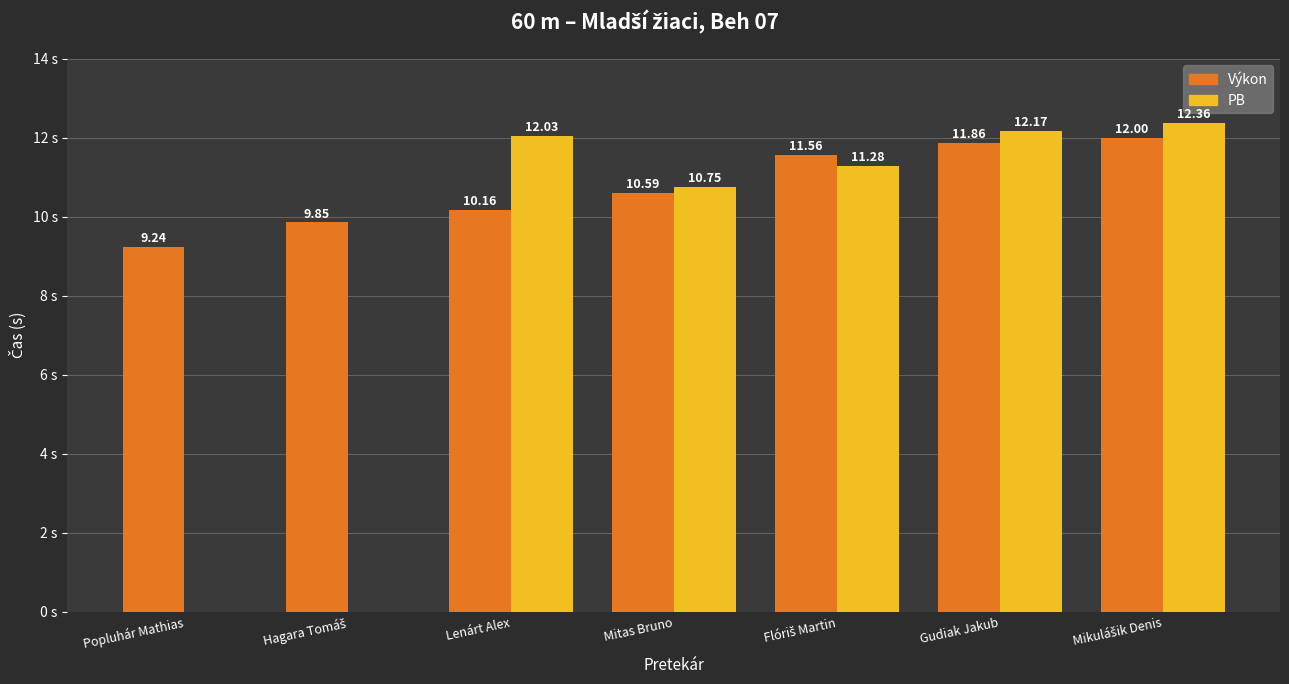

Is the value of Výkon at Gudiak Jakub greater than the value of PB at Popluhár Mathias?

Yes